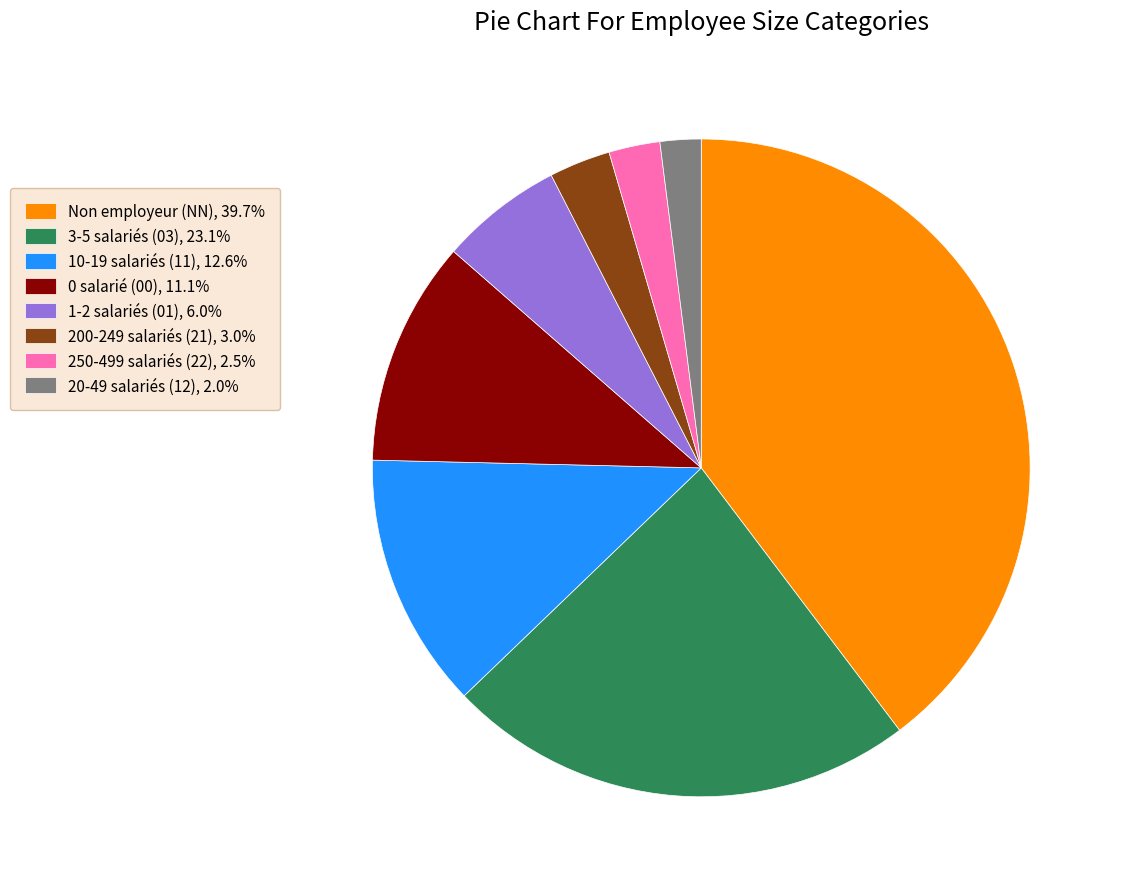

Is 1-2 salariés (01), 6.0% the majority of the pie?

No